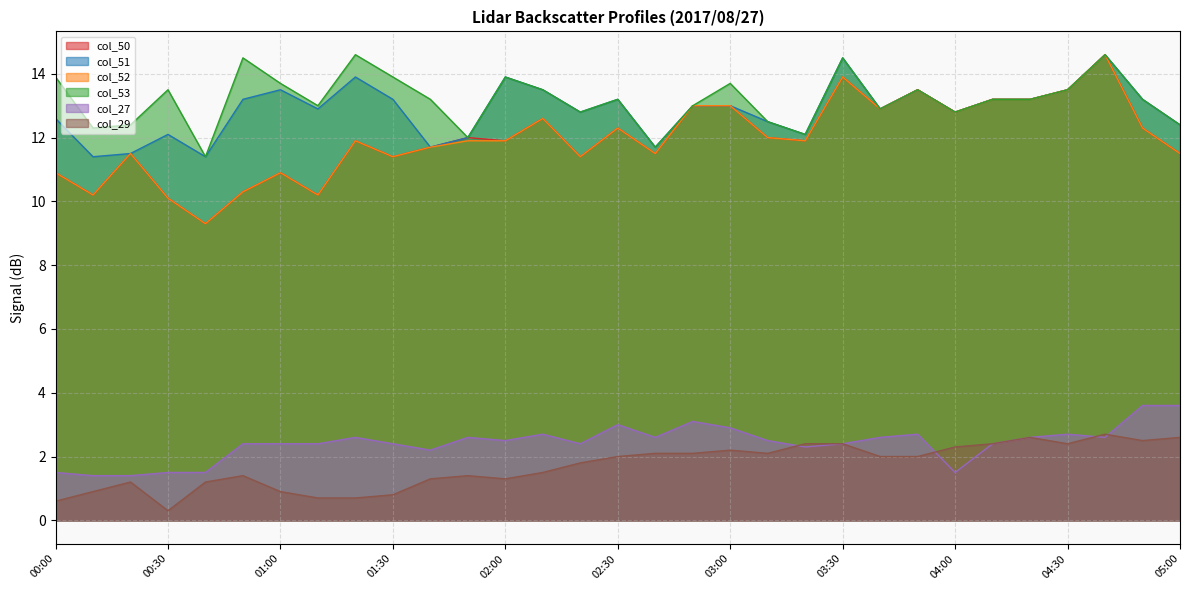

True or false: col_27 and col_53 cross at least once.

False